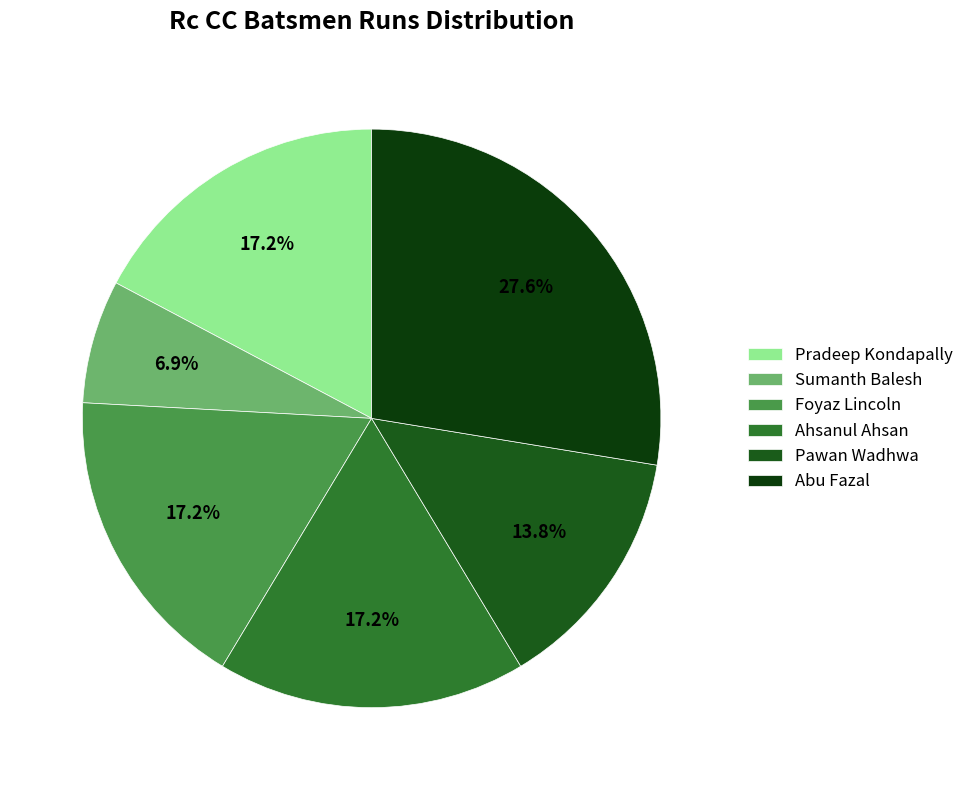

Which slice is the largest?

Abu Fazal